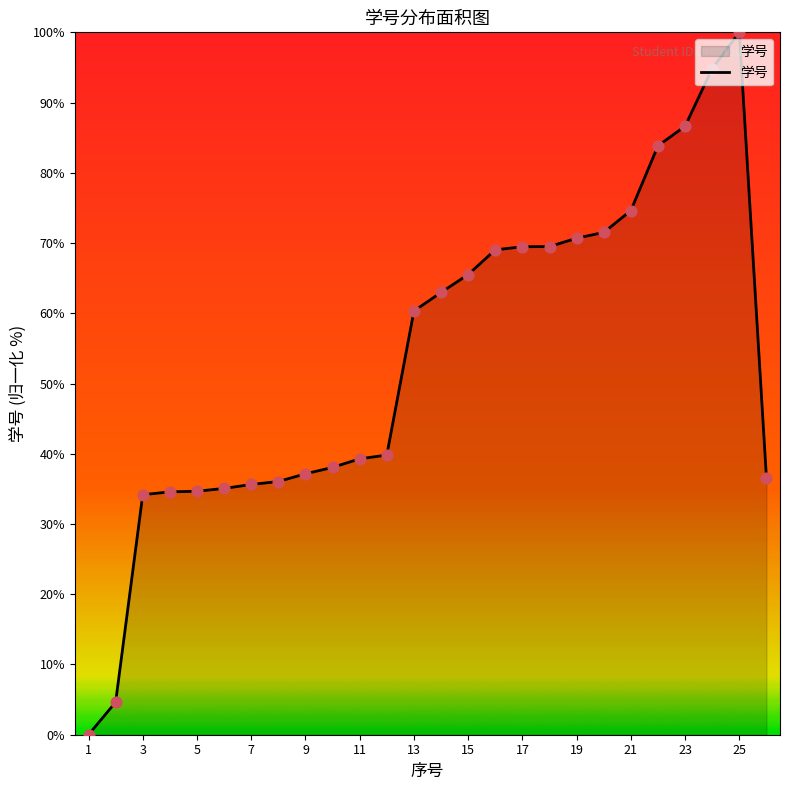

What is the maximum value shown in the chart?

100.0